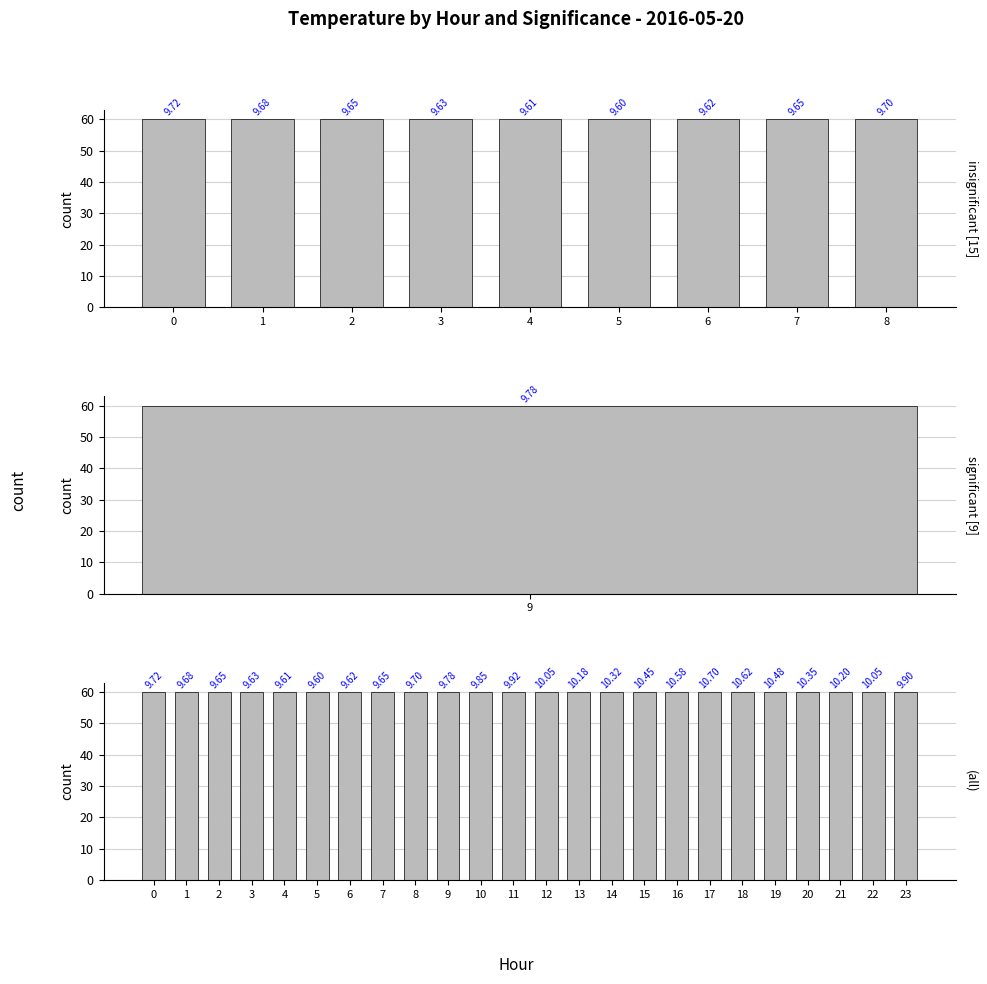

Reading left to right, what are all the values shown in this chart?

9.7	9.7	9.7	9.6	9.6	9.6	9.6	9.7	9.7	9.8	9.8	9.9	10.1	10.2	10.3	10.4	10.6	10.7	10.6	10.5	10.3	10.2	10.1	9.9